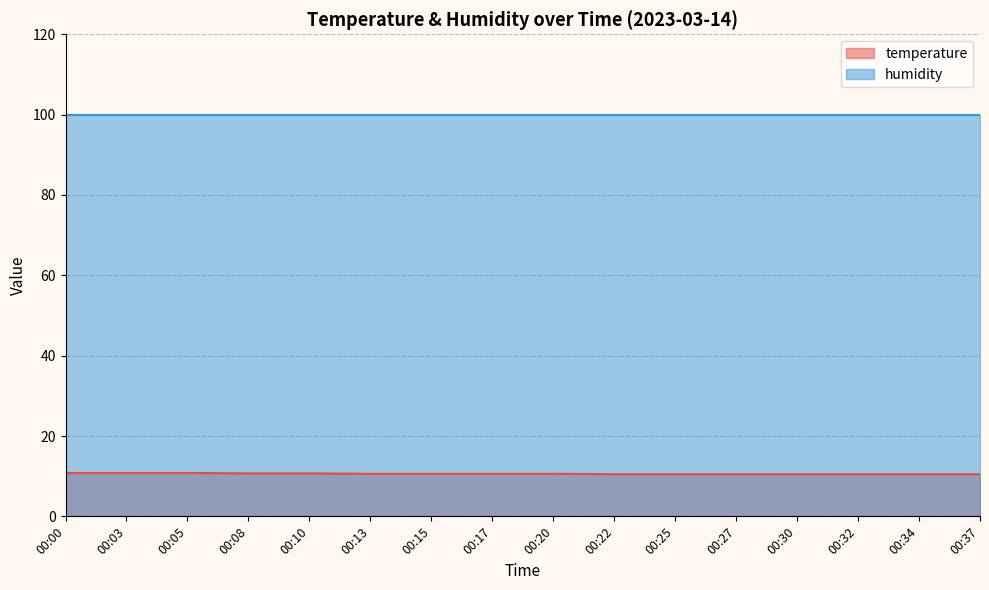

What is the ratio of the value at 00:15 to the value at 00:25?

1.0